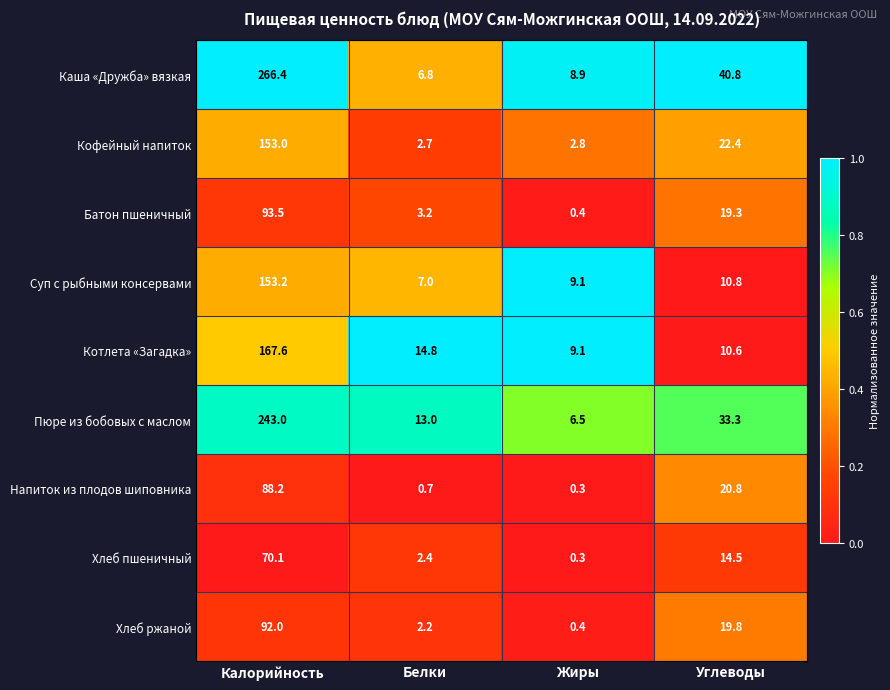

What is the difference between the highest and lowest values at Жиры?

8.8